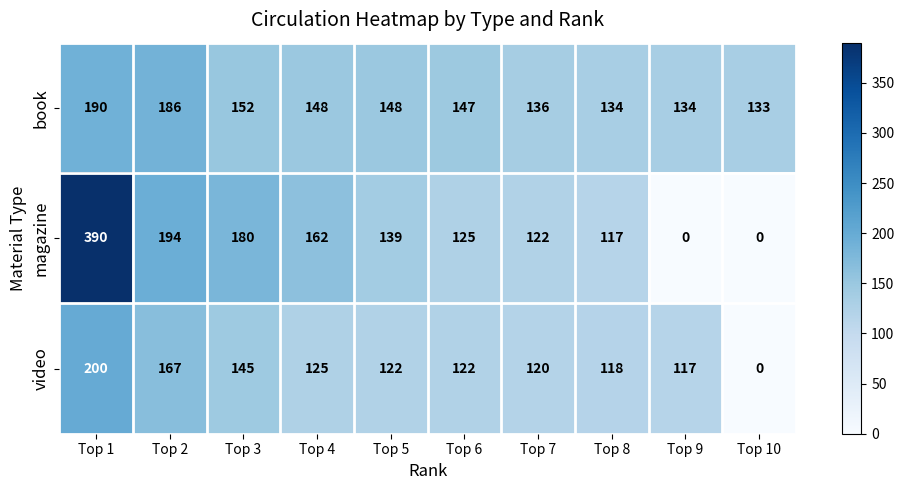

Reading right to left, extract all data points from this chart.

book: Top 10=133	Top 9=134	Top 8=134	Top 7=136	Top 6=147	Top 5=148	Top 4=148	Top 3=152	Top 2=186	Top 1=190
magazine: Top 10=0	Top 9=0	Top 8=117	Top 7=122	Top 6=125	Top 5=139	Top 4=162	Top 3=180	Top 2=194	Top 1=390
video: Top 10=0	Top 9=117	Top 8=118	Top 7=120	Top 6=122	Top 5=122	Top 4=125	Top 3=145	Top 2=167	Top 1=200